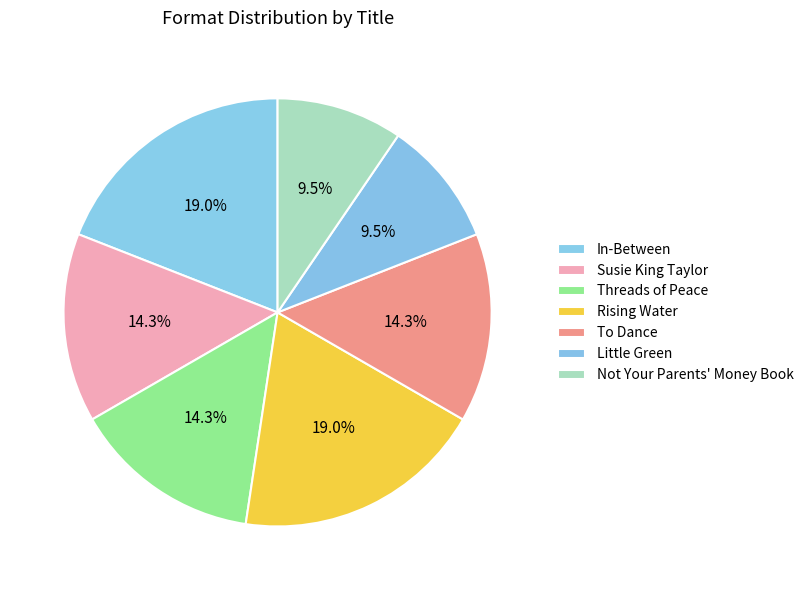

How many slices are in this pie chart?

7